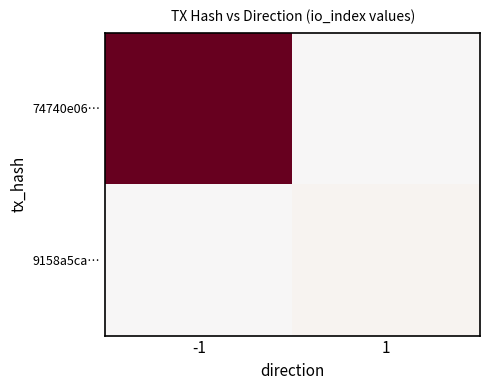

Rank the series at 1 from lowest to highest value.

74740e06…, 9158a5ca…